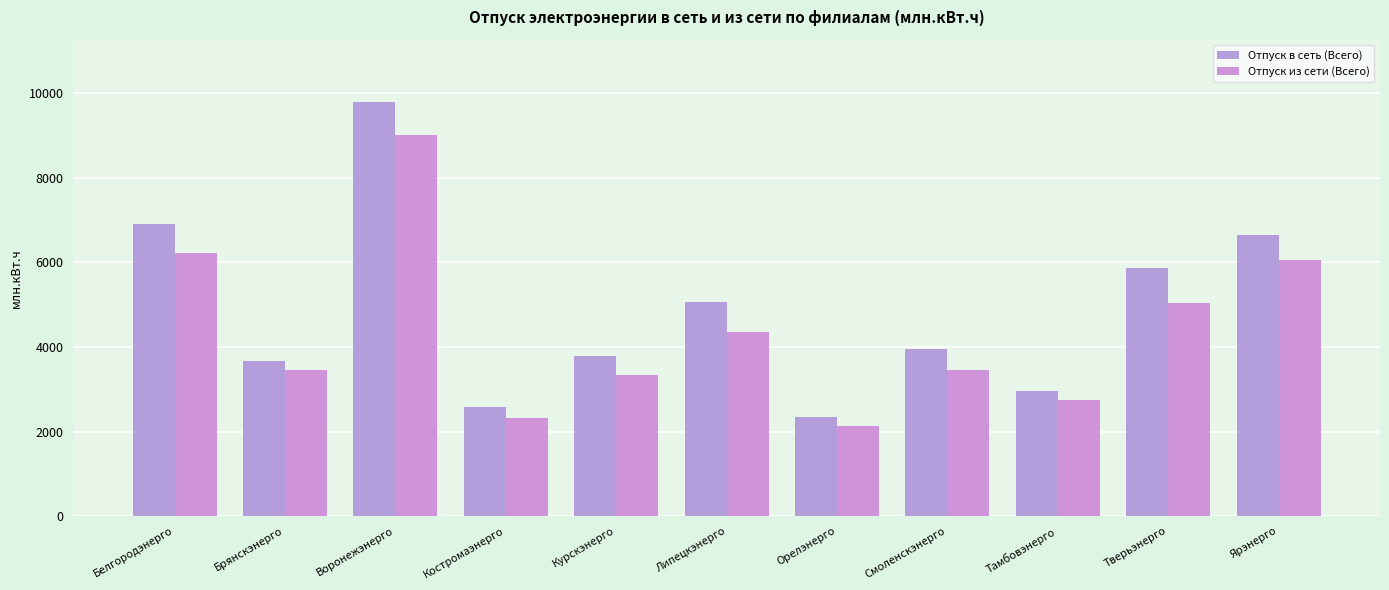

At which category is the sum across all series the highest?

Воронежэнерго